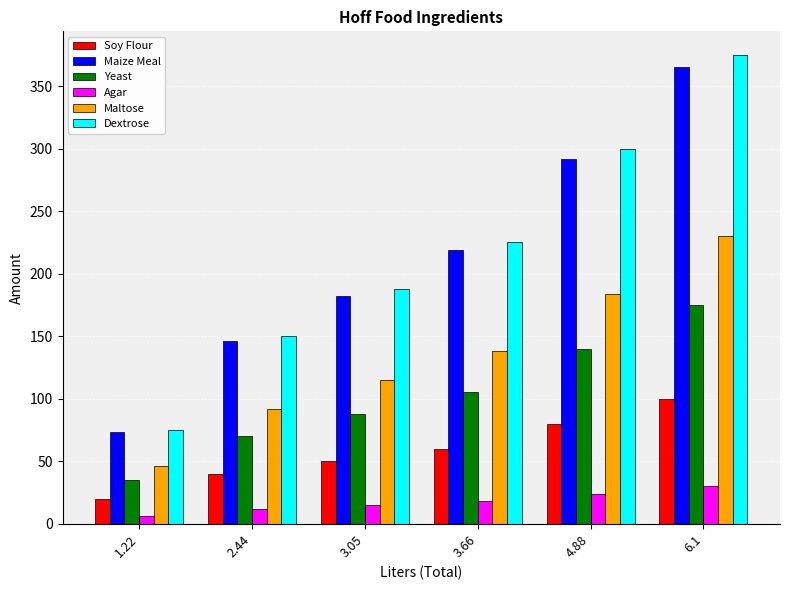

What is the maximum value for Agar?

30.0